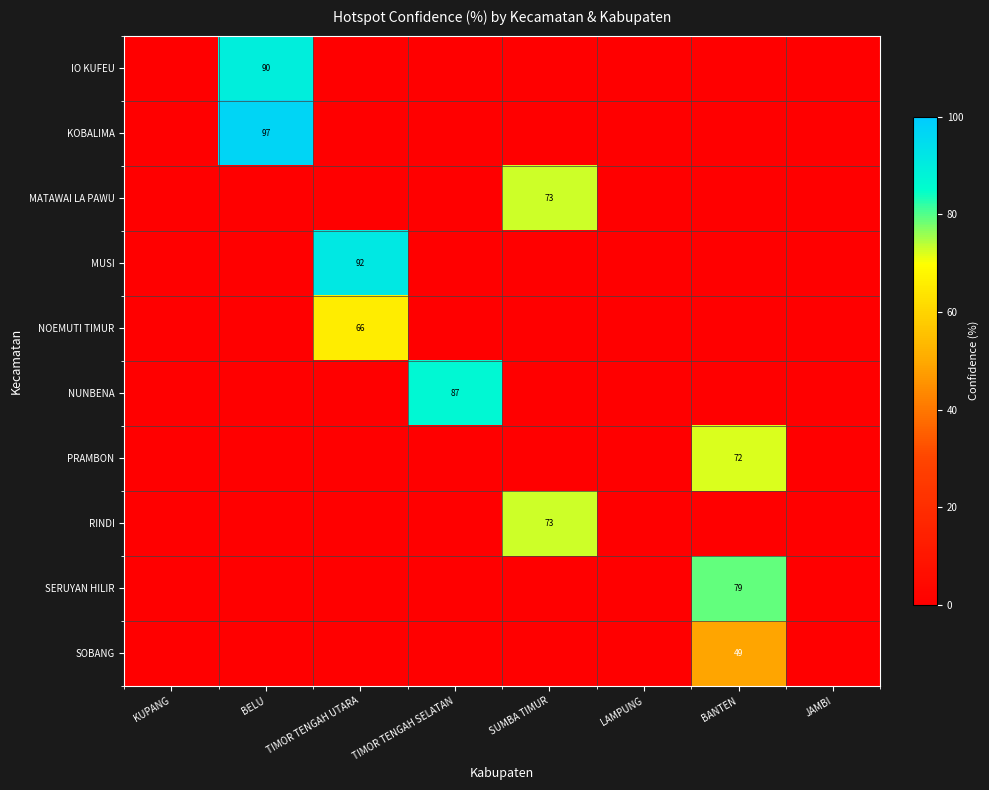

The RINDI series shows 73 at SUMBA TIMUR. True or false?

True